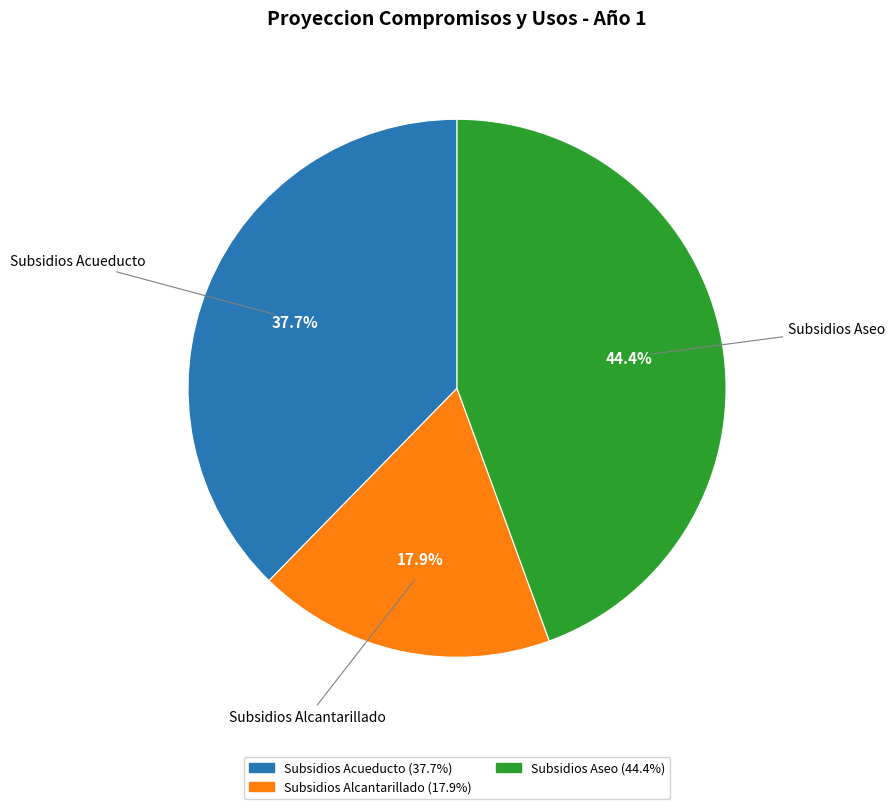

Does any single category account for the majority?

No